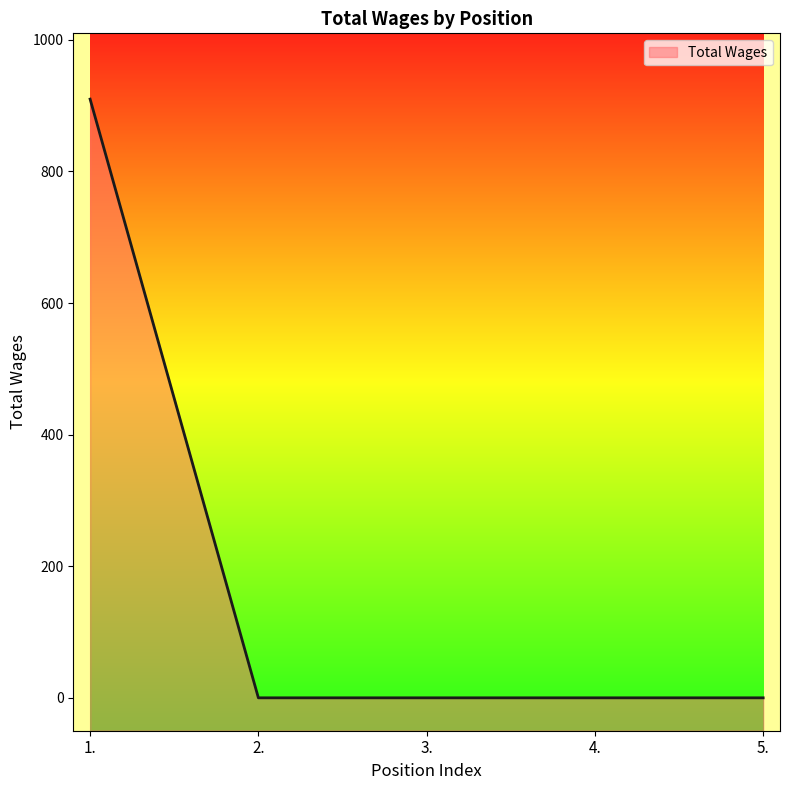

What is the label of the 1st point from the right?

5.